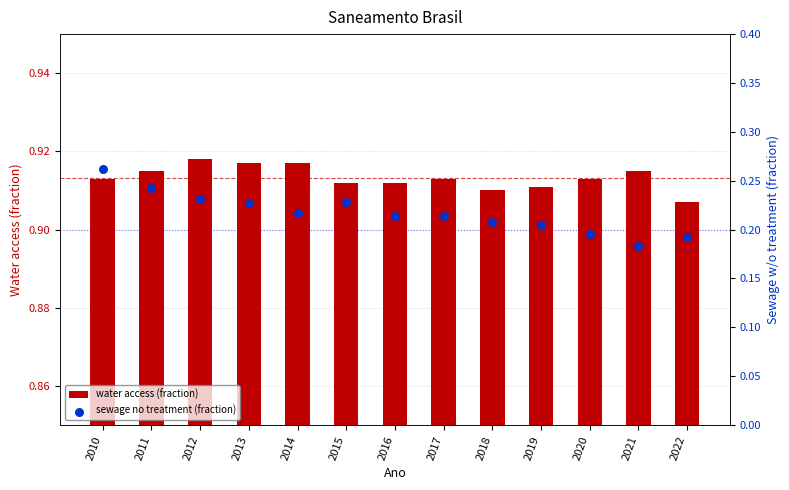

Which series reaches the maximum Y coordinate?

water access (fraction)